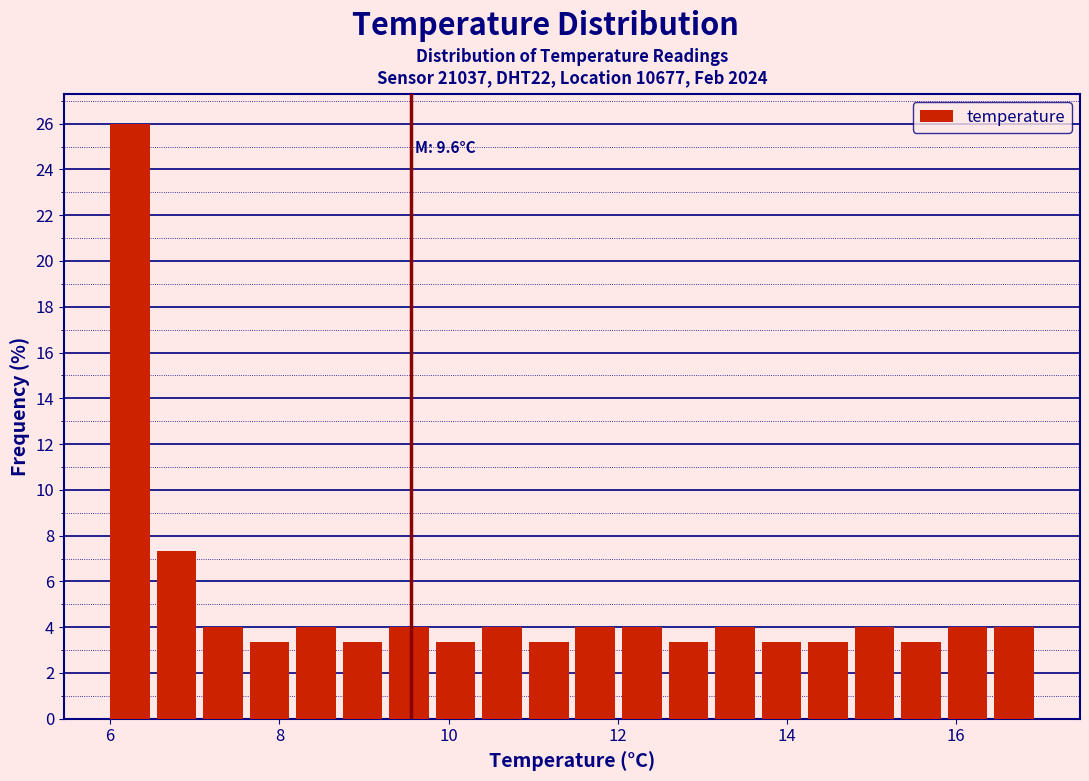

Around what value on the x-axis is the tallest bar? Give the approximate position of its centre, as read against the axis.

6.2